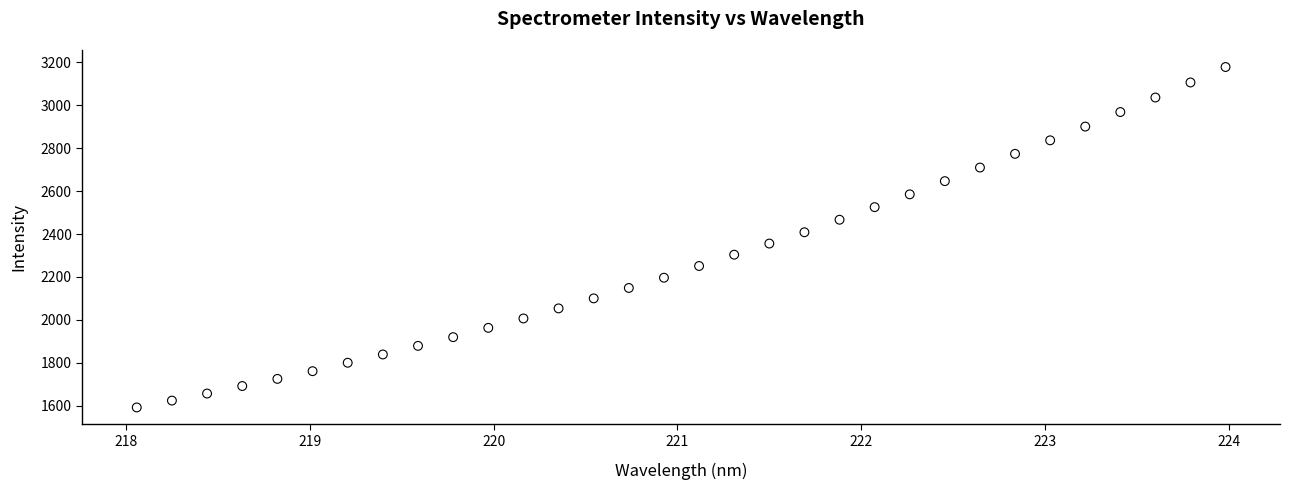

What is the range of Y values (max minus min)?

1585.6